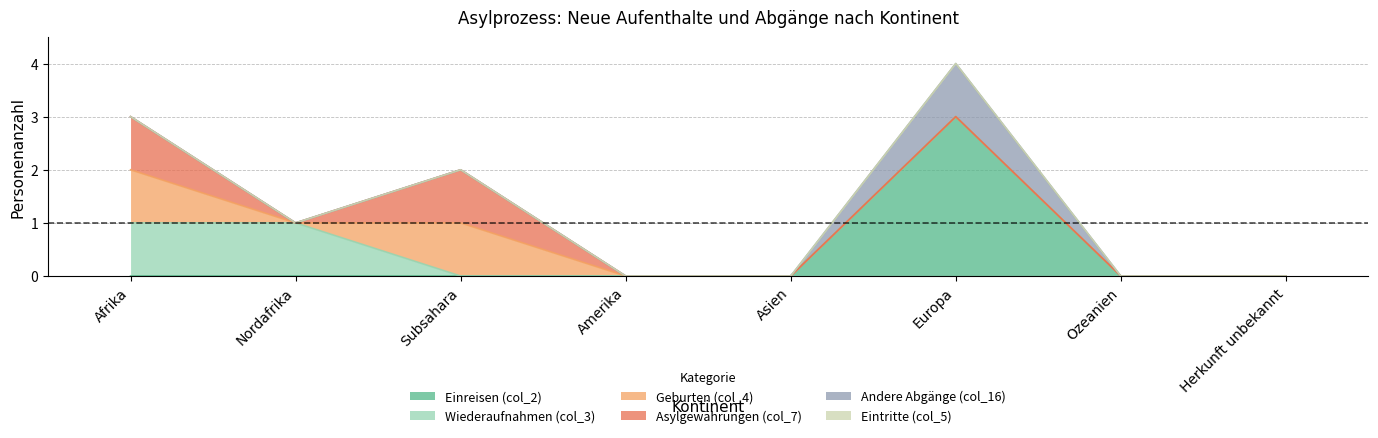

Which has a higher value, Ozeanien or Subsahara?

Ozeanien